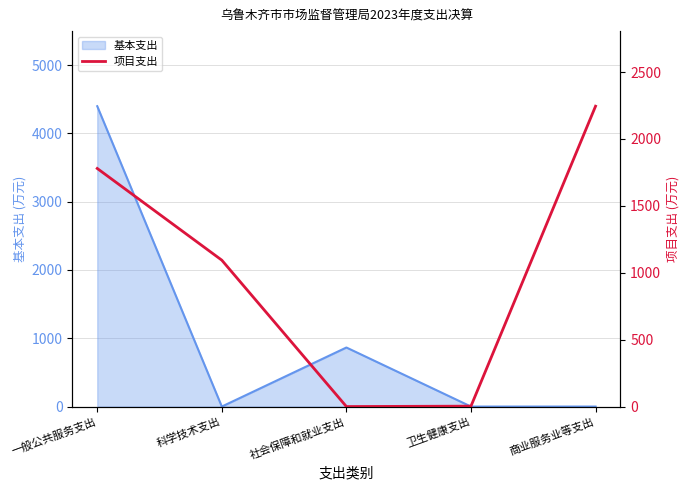

The value of 基本支出 at 社会保障和就业支出 is 423.0. True or false?

False